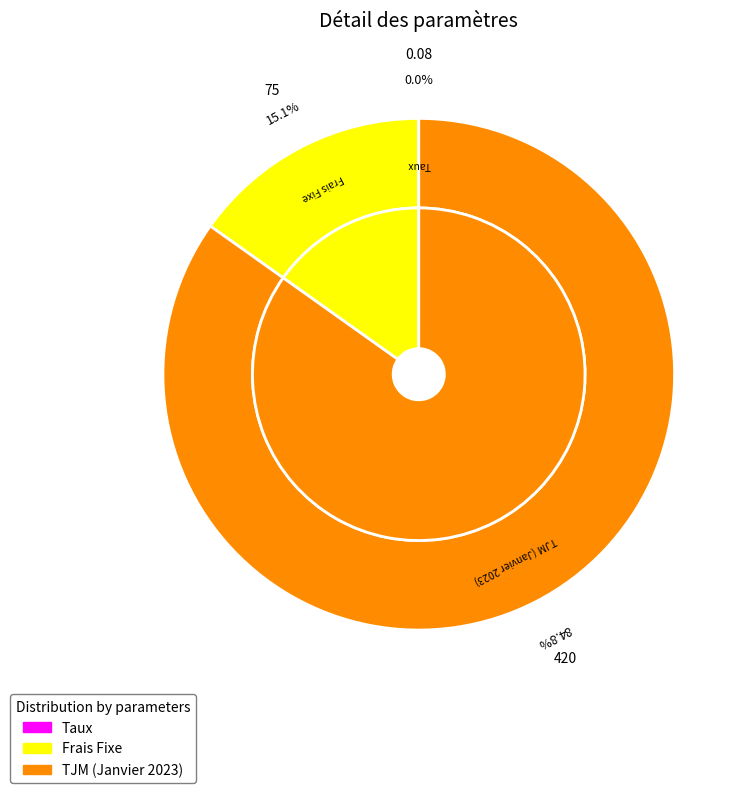

Rank the categories by value from highest to lowest.

TJM (Janvier 2023), Frais Fixe, Taux